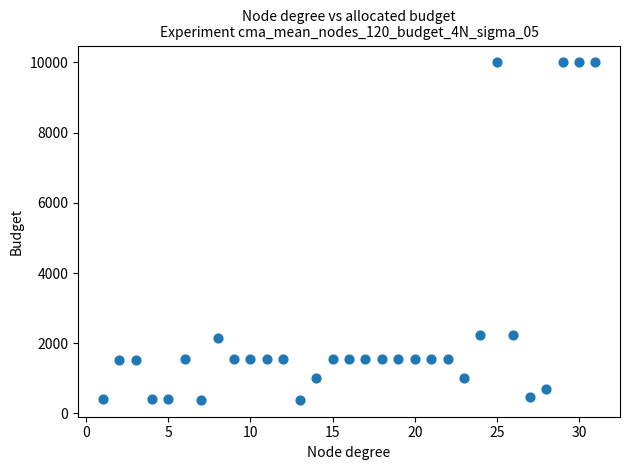

What is the range of X values (max minus min)?

30